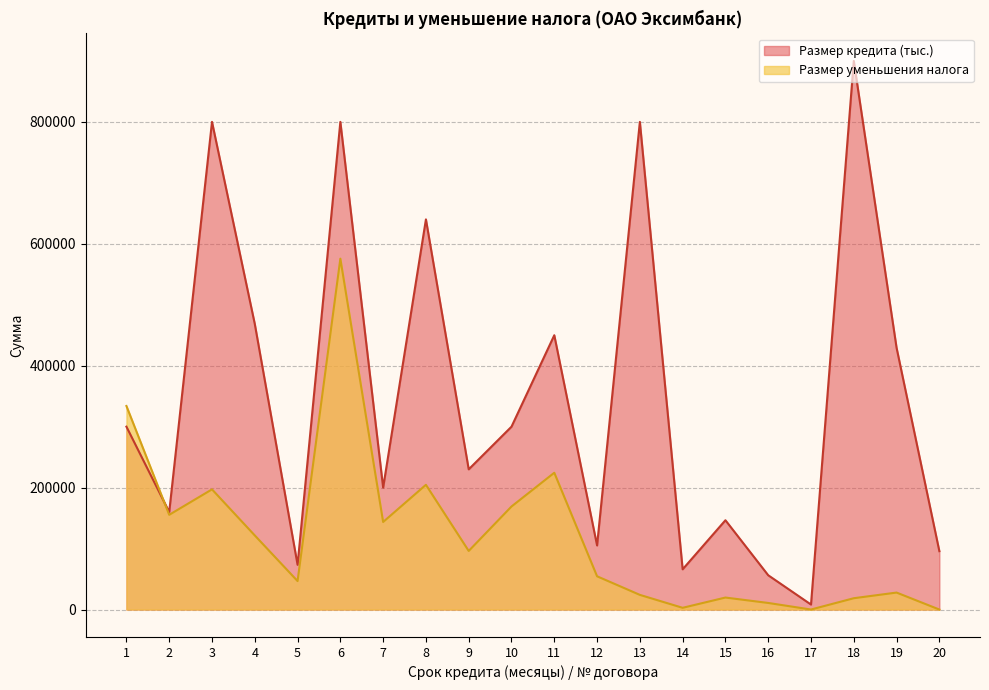

The value of Размер кредита (тыс.) at 16 is 56250.0. True or false?

True